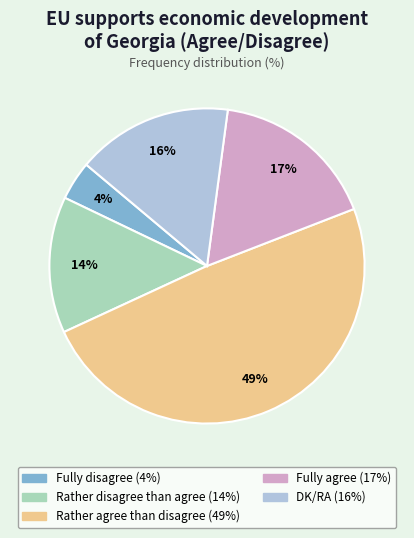

Is the sum of Rather disagree than agree and Rather agree than disagree greater than half?

Yes